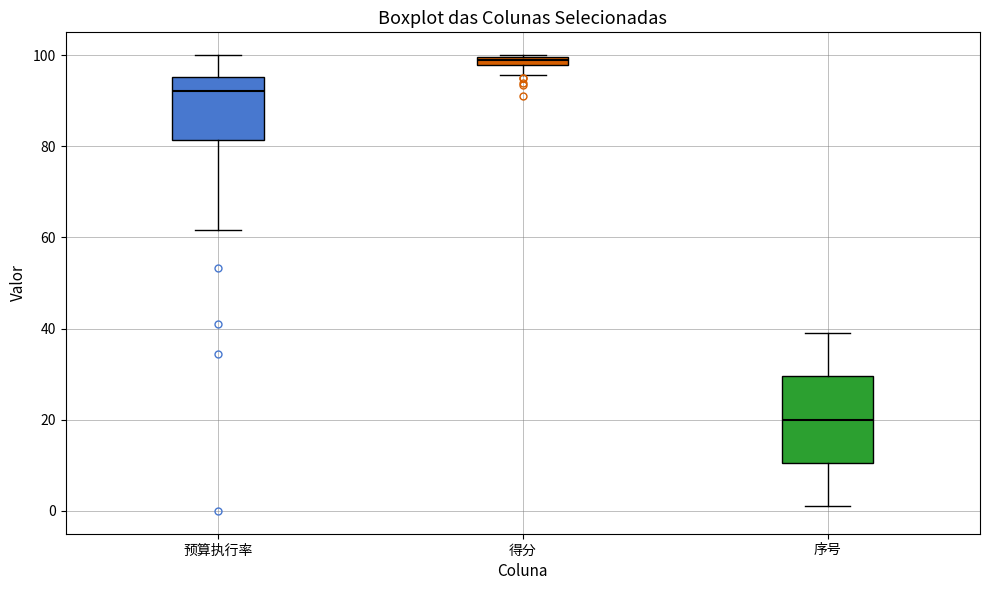

Where does the lower whisker of the box for 预算执行率 end on the y-axis? The values are not printed on the chart, so give them approximately, as read against the axis.

62